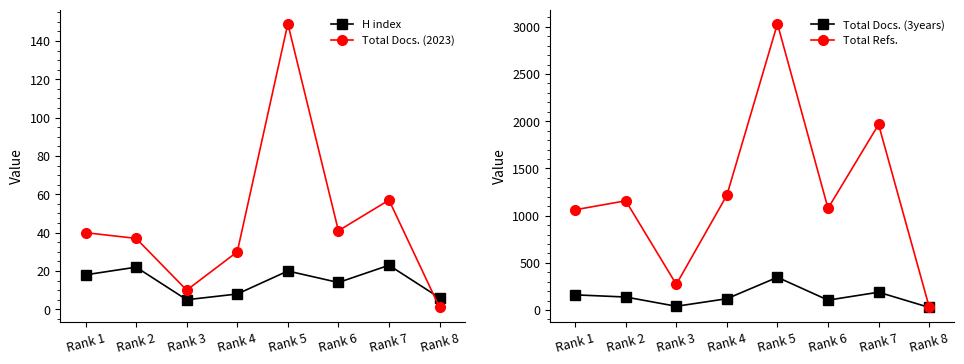

What is the average value of the Total Docs. (2023) series?

46